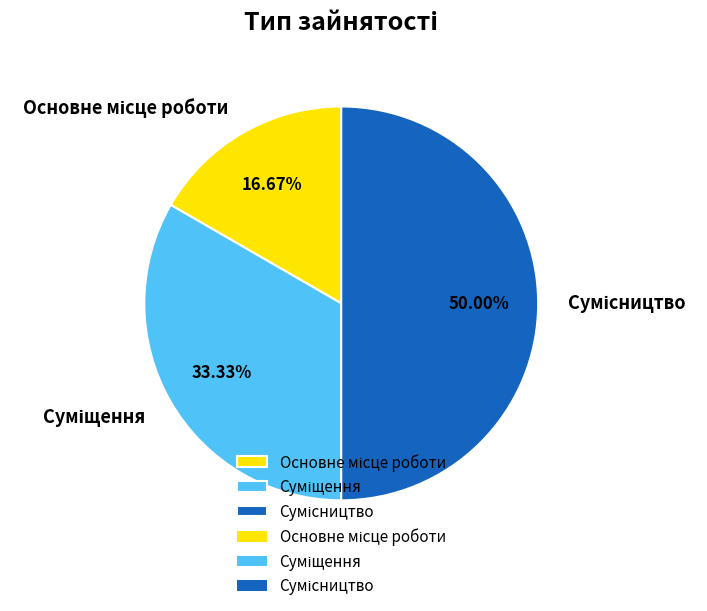

What is the smallest slice in the pie chart?

Основне місце роботи